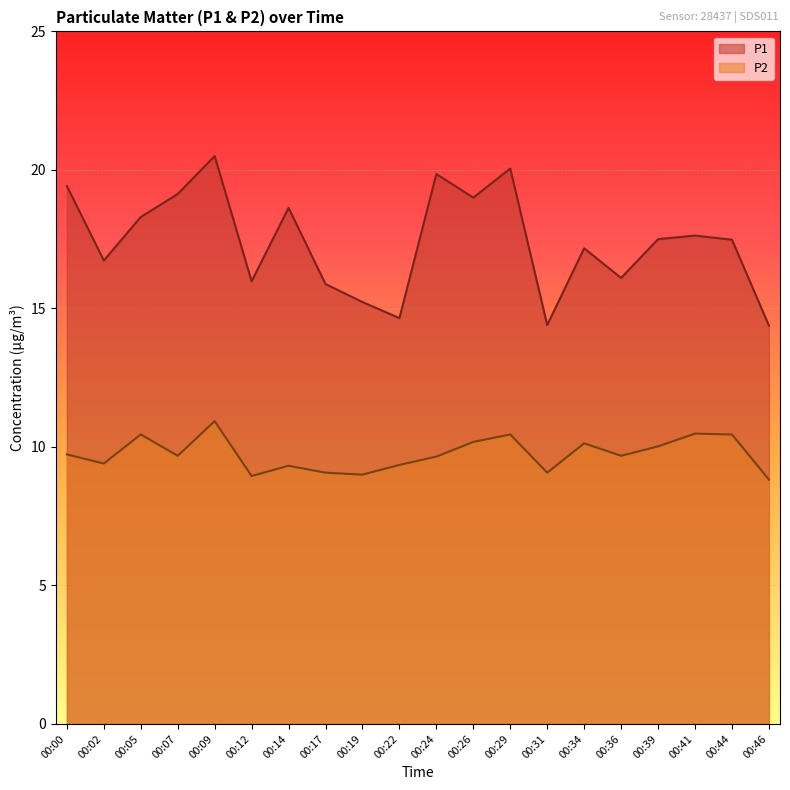

True or false: P1 and P2 intersect in this chart.

False